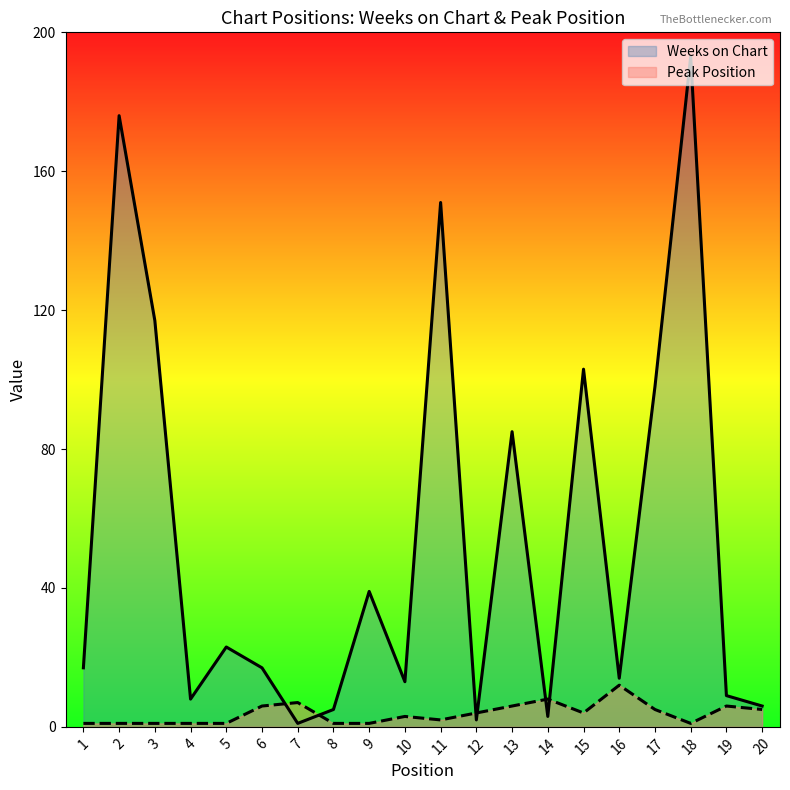

What is the average value of the Peak Position series?

4